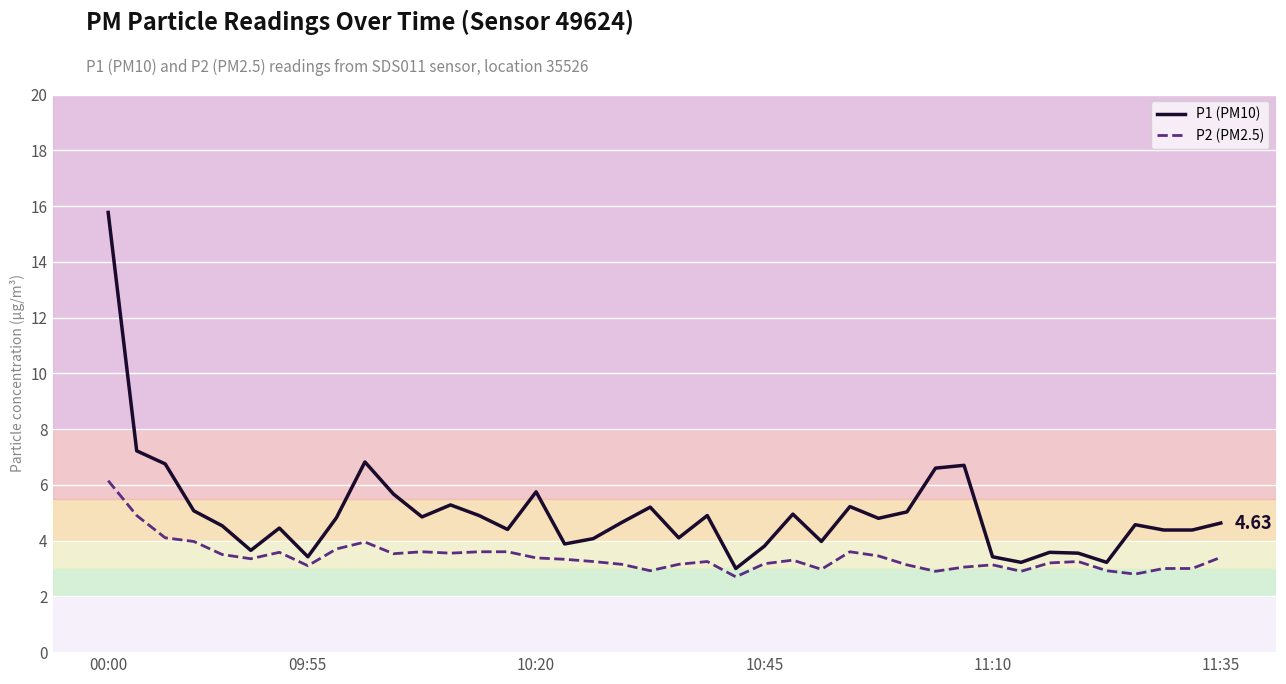

How many distinct data groups are displayed?

2